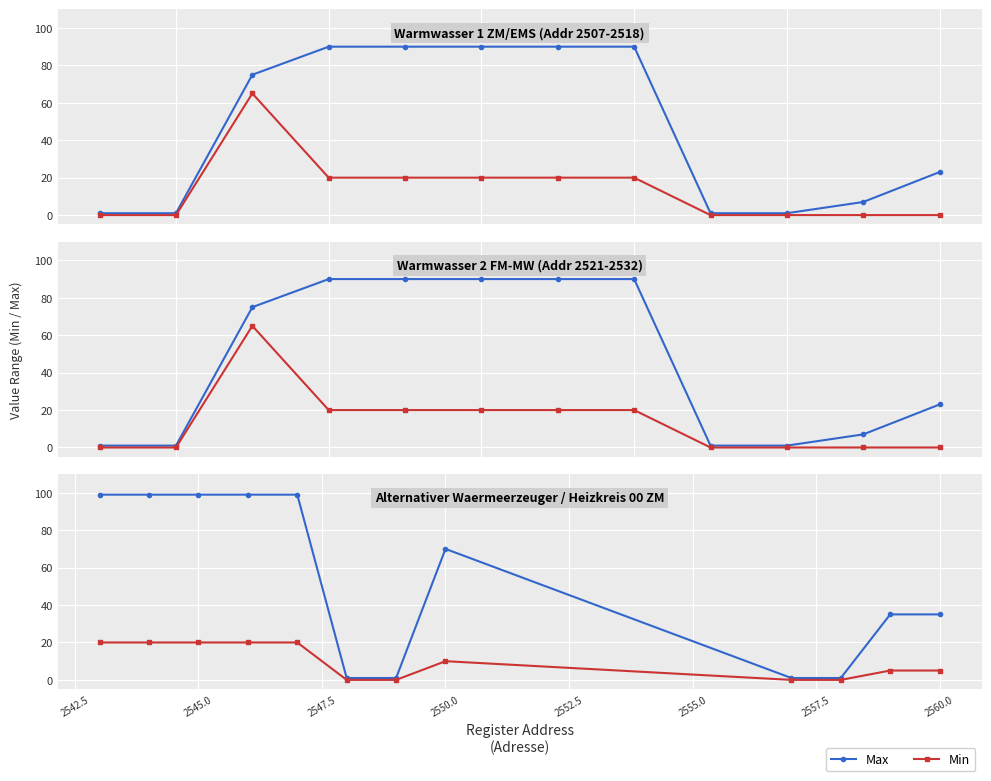

Does the chart display data point markers on the line(s)?

Yes